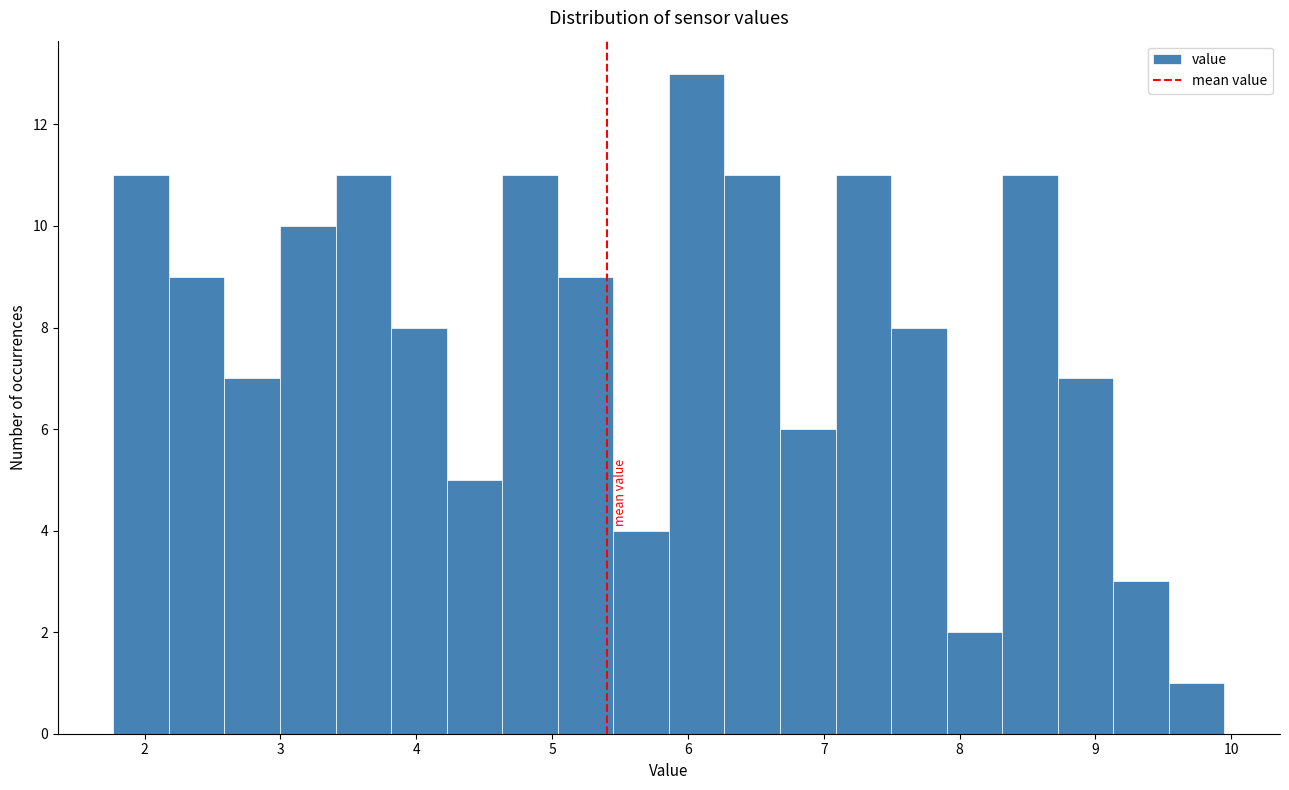

Reading left to right, transcribe this chart: for each bar, give the range it covers on the x-axis and its height. Neither the bar edges nor the heights are printed on the chart, so give them approximately, as read against the axes.

1.8 to 2.2: 11
2.2 to 2.6: 9
2.6 to 3.0: 7
3.0 to 3.4: 10
3.4 to 3.8: 11
3.8 to 4.2: 8
4.2 to 4.6: 5
4.6 to 5.0: 11
5.0 to 5.5: 9
5.5 to 5.9: 4
5.9 to 6.3: 13
6.3 to 6.7: 11
6.7 to 7.1: 6
7.1 to 7.5: 11
7.5 to 7.9: 8
7.9 to 8.3: 2
8.3 to 8.7: 11
8.7 to 9.1: 7
9.1 to 9.5: 3
9.5 to 10.0: 1